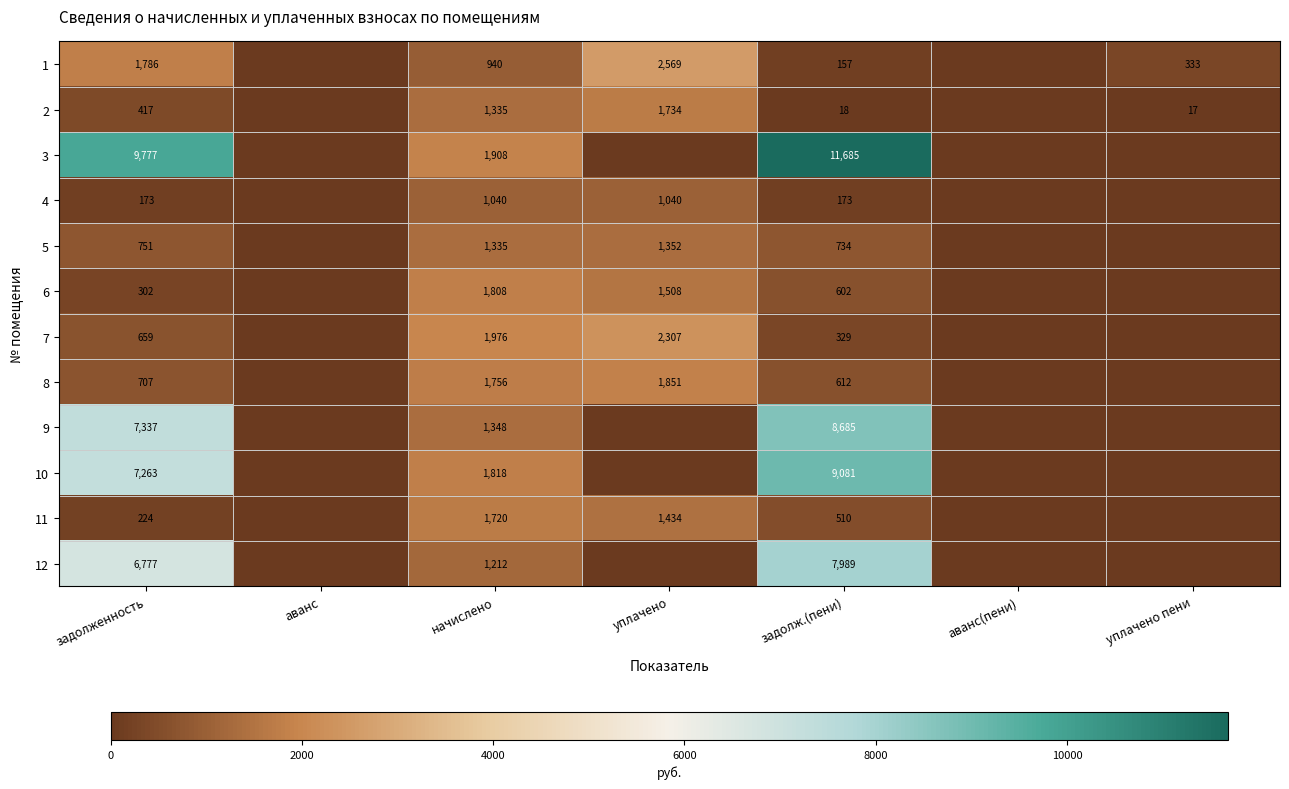

Is the value of 1 at задолженность greater than the value of 8 at уплачено?

No